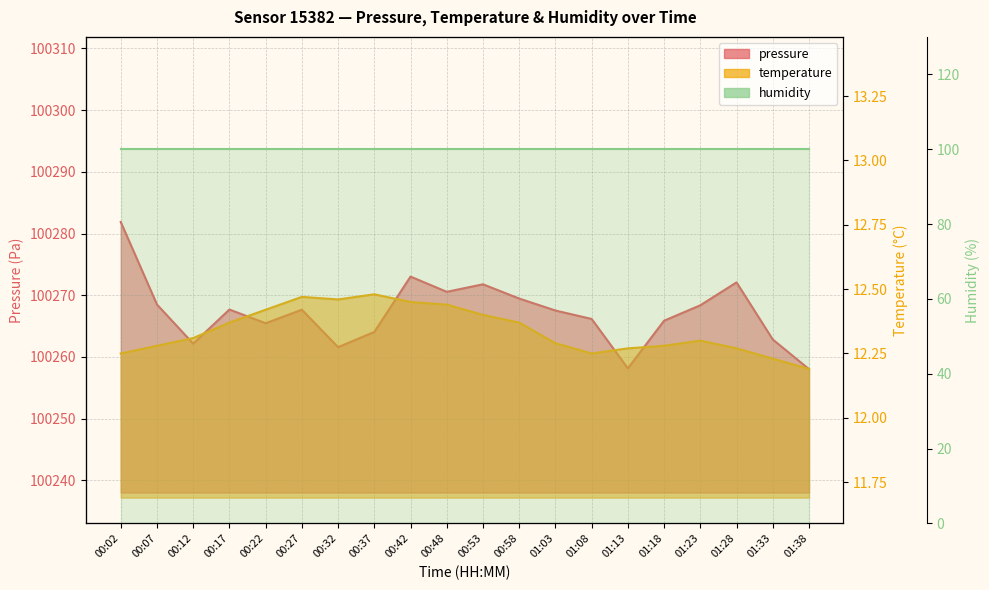

True or false: pressure has a value of 21402.5 at 00:02.

False